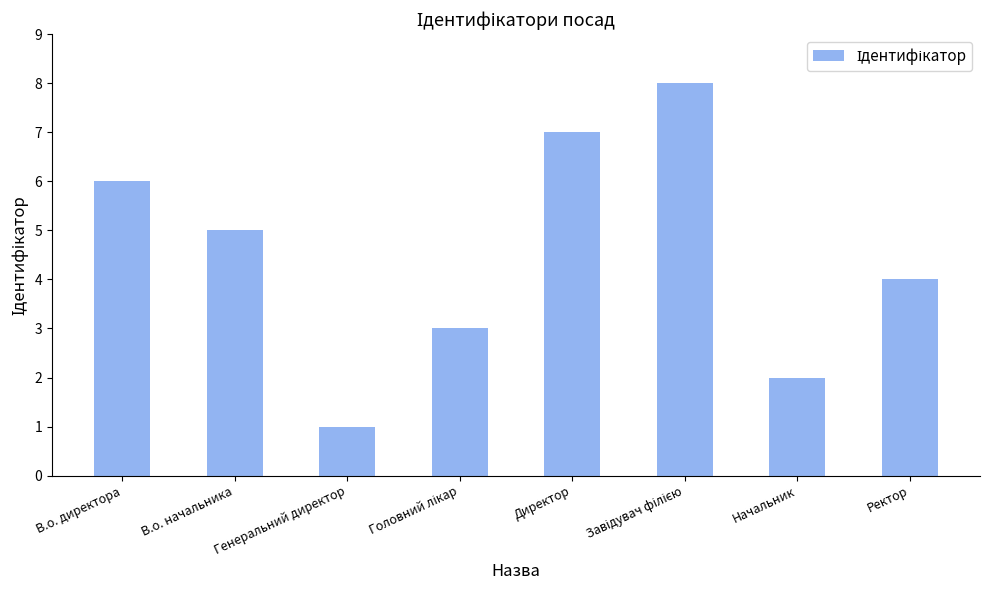

How many series are shown in this chart?

1